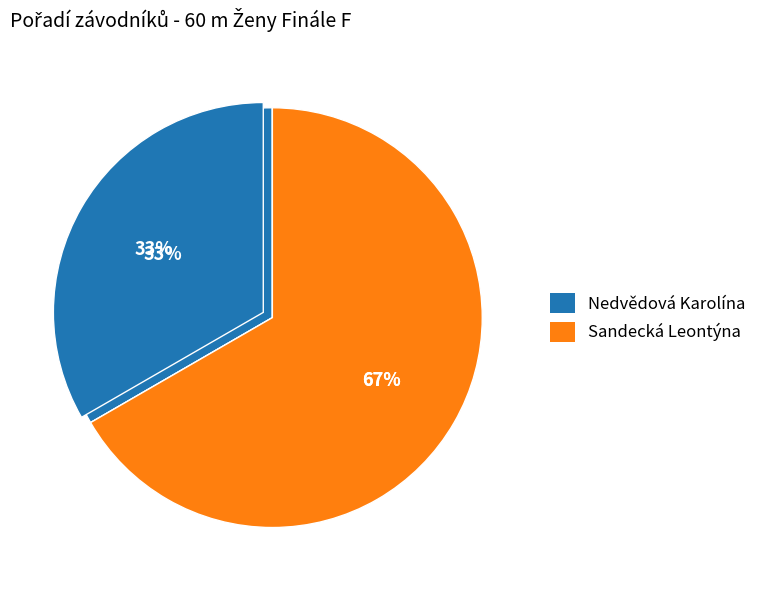

Which slice represents more than half of the pie?

Sandecká Leontýna